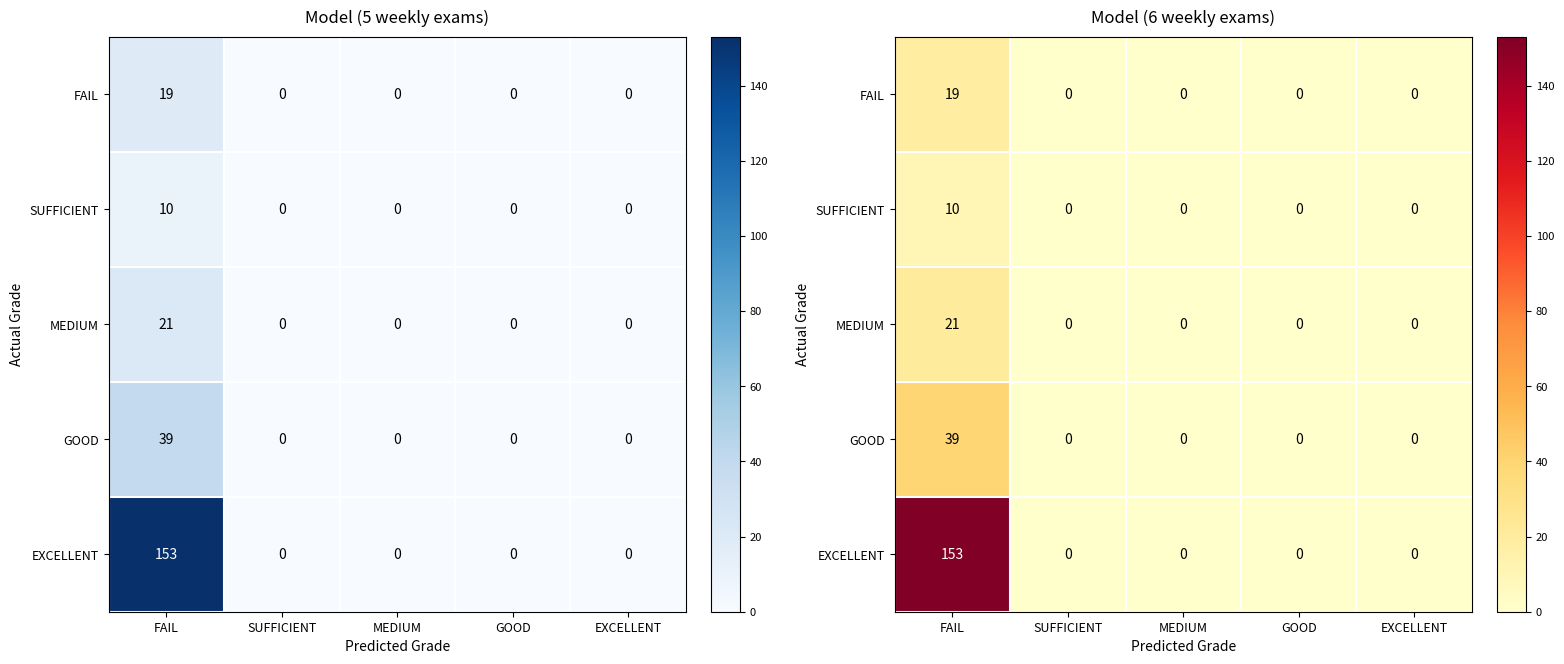

Count the number of categories in the chart.

5